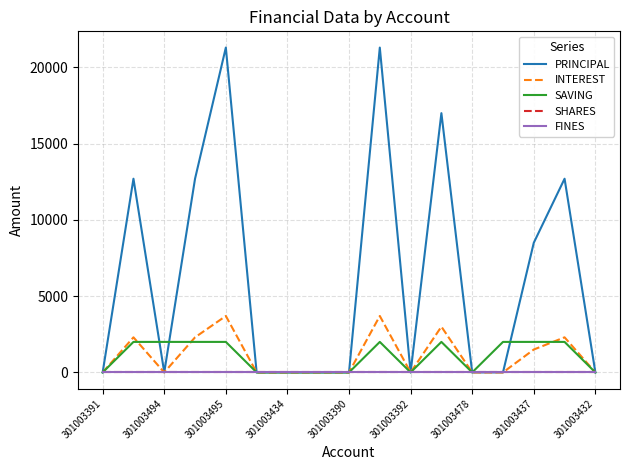

Is this an area chart (filled region under the line)?

No